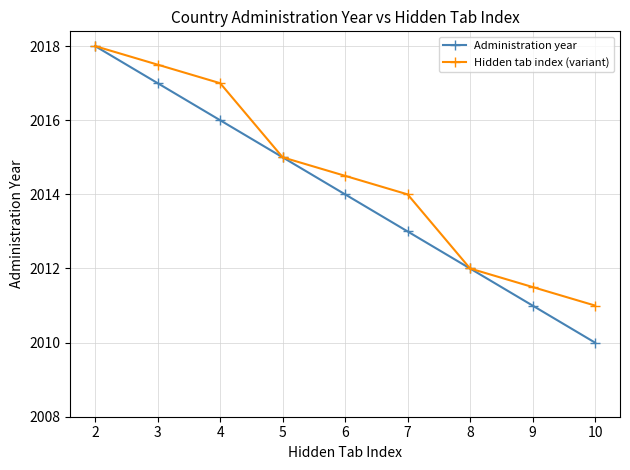

The value of Administration year at 10 is 2010.0. True or false?

True